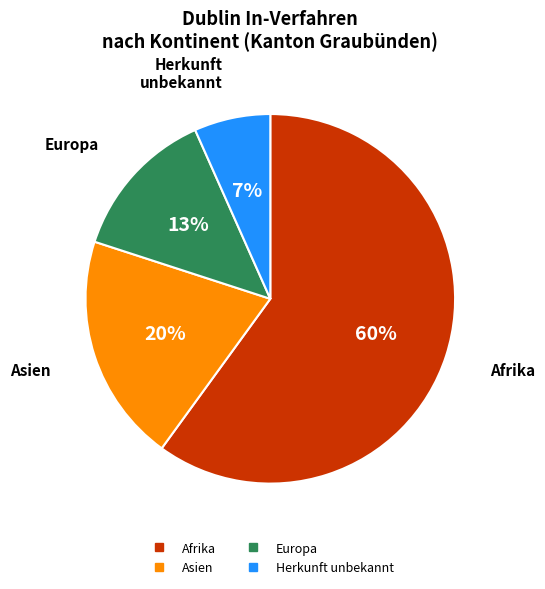

Is there a majority slice in this chart?

Yes